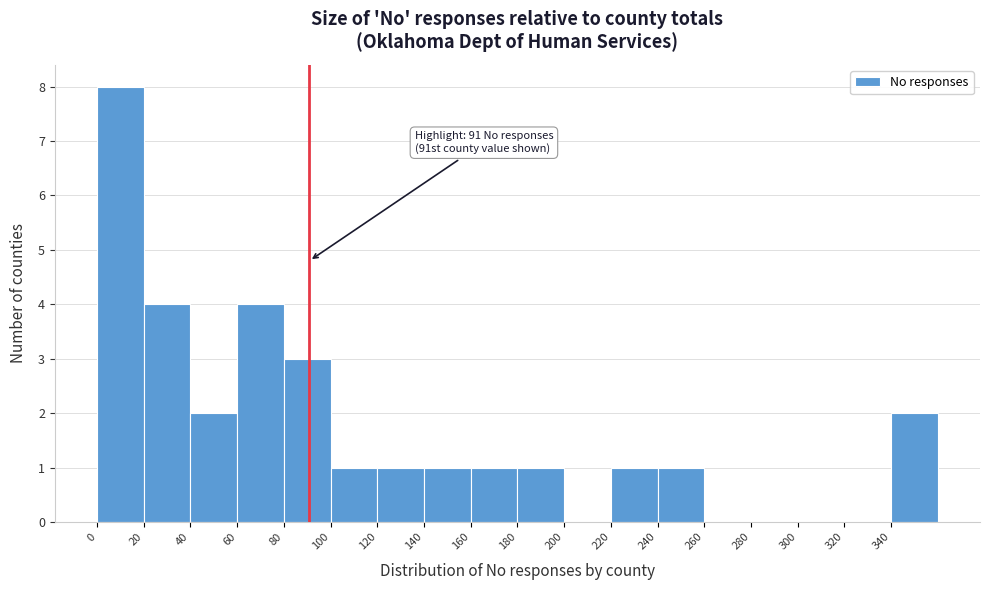

Which range on the x-axis has the tallest bar?

0 to 20